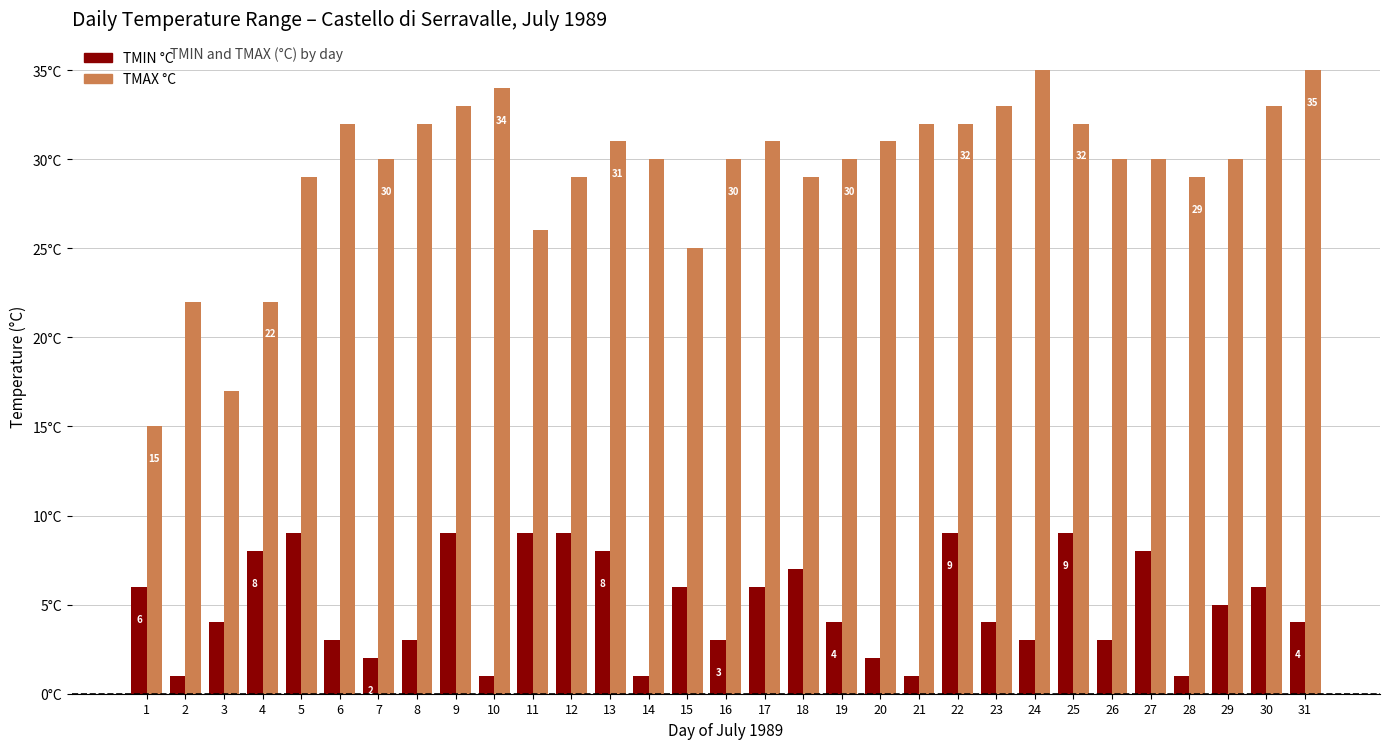

Does the chart contain stacked bars?

No